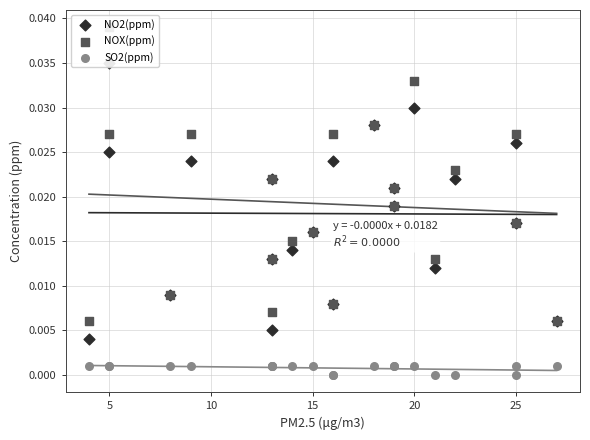

Is the value of NO2(ppm) at 20 greater than the value of SO2(ppm) at 19?

Yes